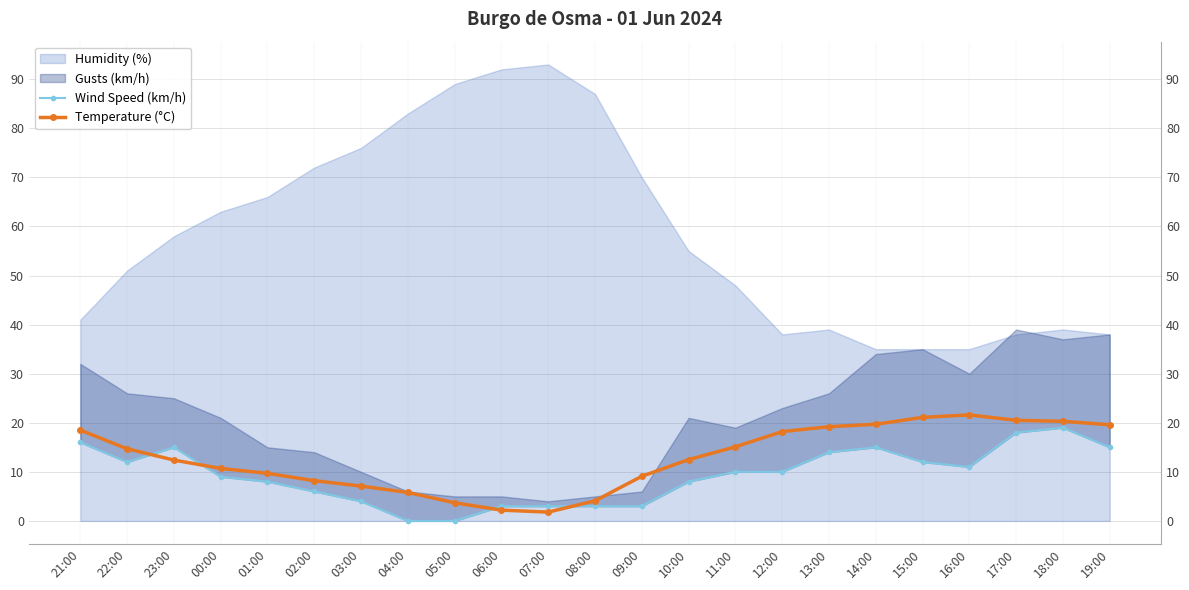

What is the approximate value of Wind Speed (km/h) at 13:00?

14.0